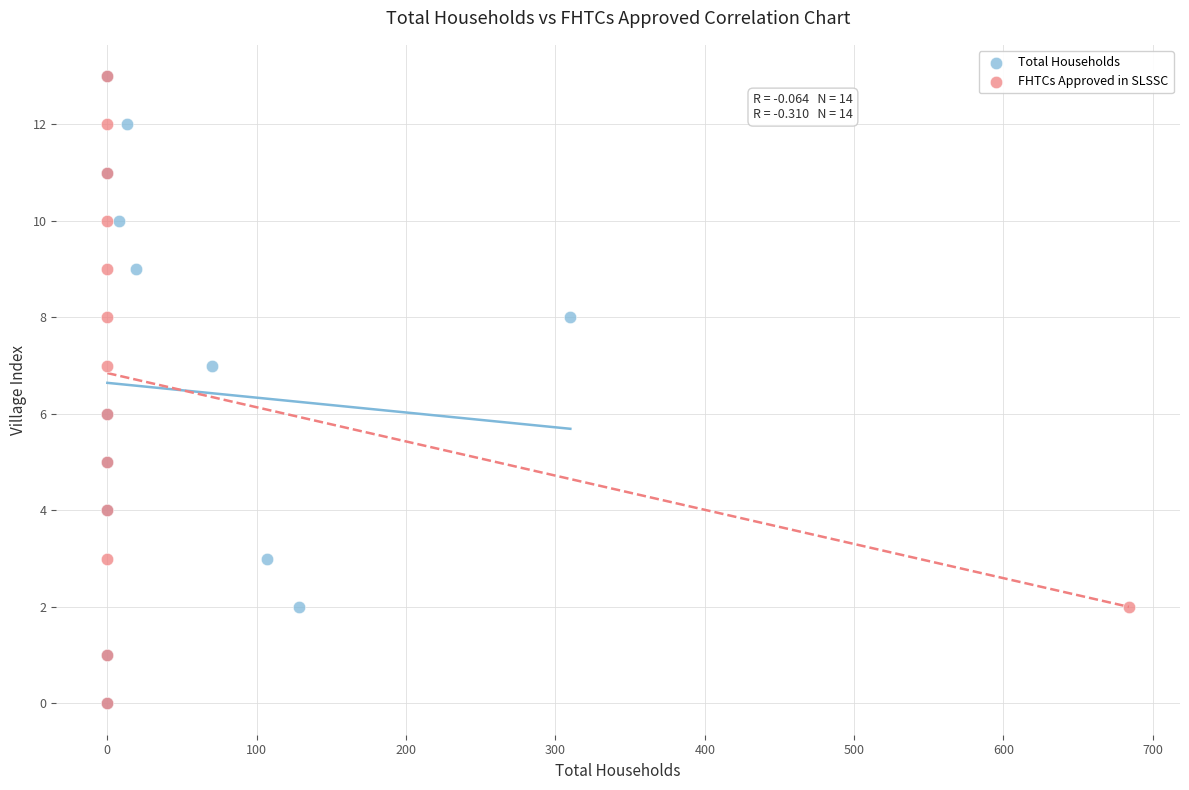

What are all the series names shown in the legend?

Total Households, FHTCs Approved in SLSSC